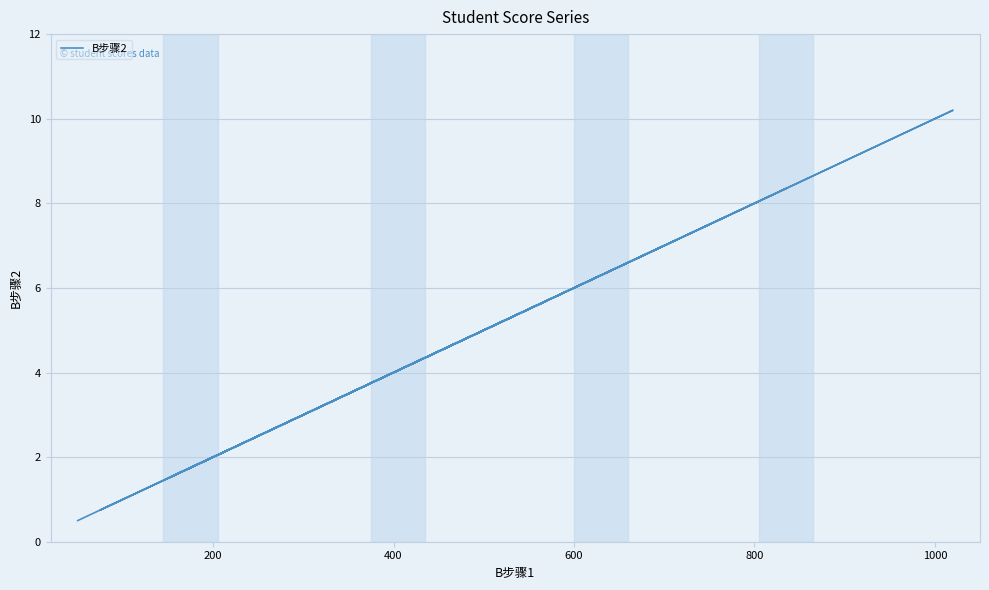

The value at 15 is 4.9. True or false?

False